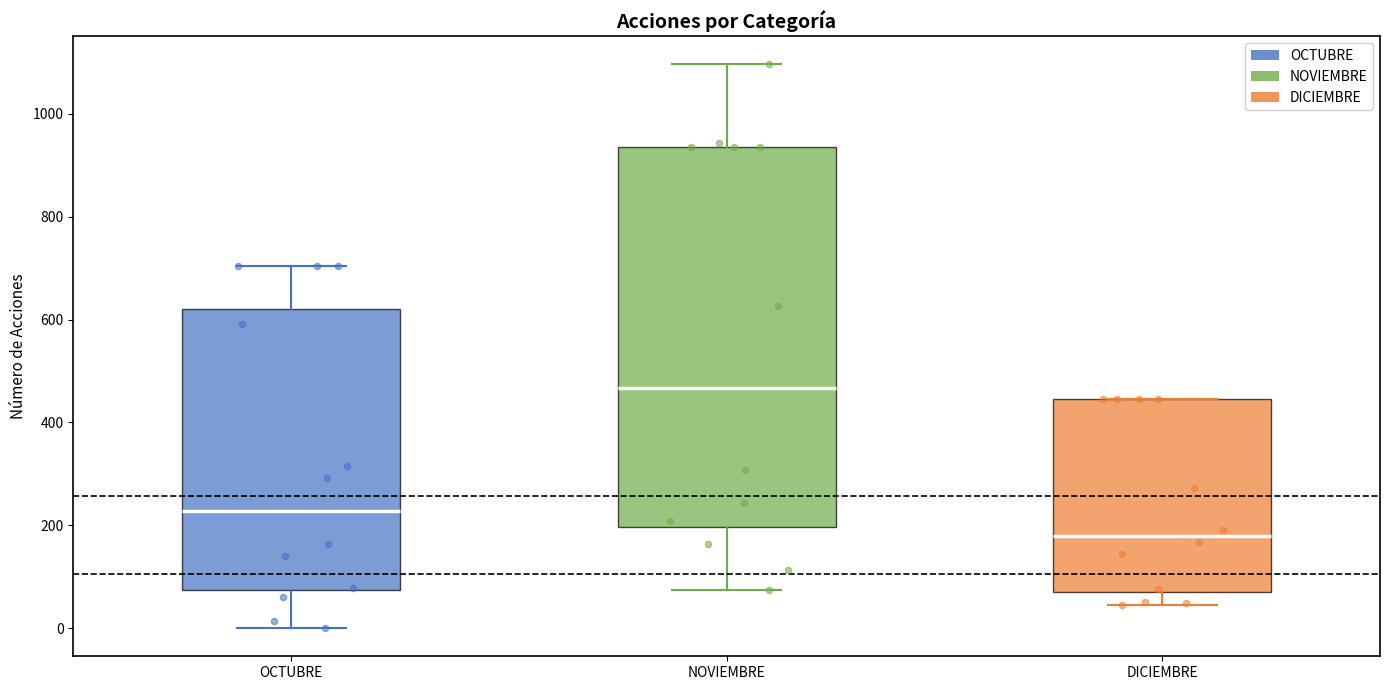

Reading left to right, transcribe this box plot: for each box, give where its median line is, the range the box spans, and where its two whiskers end, as read against the y-axis. The values are not printed on the chart, so give them approximately, as read against the axis.

OCTUBRE: median 220, box 80 to 620, whiskers 0 to 700
NOVIEMBRE: median 460, box 200 to 940, whiskers 80 to 1100
DICIEMBRE: median 180, box 80 to 440, whiskers 40 to 440